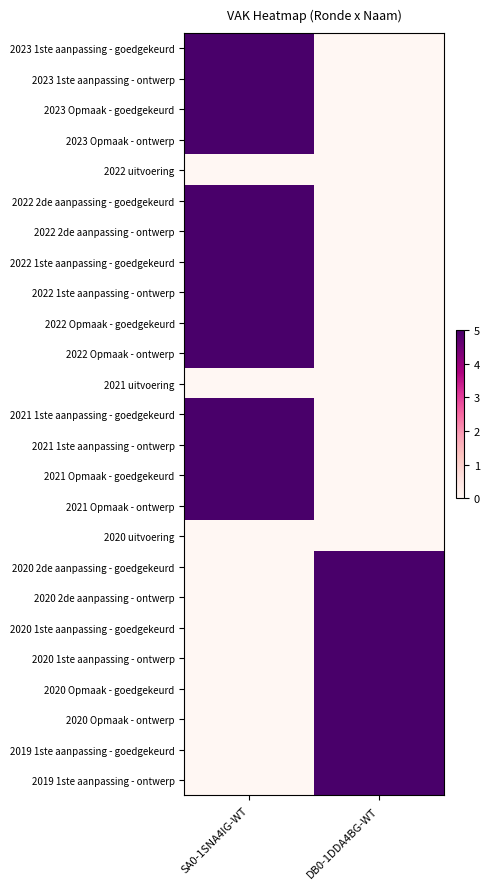

Rank the series at DB0-1DDA4BG-WT from lowest to highest value.

2023 1ste aanpassing - goedgekeurd, 2023 1ste aanpassing - ontwerp, 2023 Opmaak - goedgekeurd, 2023 Opmaak - ontwerp, 2022 uitvoering, 2022 2de aanpassing - goedgekeurd, 2022 2de aanpassing - ontwerp, 2022 1ste aanpassing - goedgekeurd, 2022 1ste aanpassing - ontwerp, 2022 Opmaak - goedgekeurd, 2022 Opmaak - ontwerp, 2021 uitvoering, 2021 1ste aanpassing - goedgekeurd, 2021 1ste aanpassing - ontwerp, 2021 Opmaak - goedgekeurd, 2021 Opmaak - ontwerp, 2020 uitvoering, 2020 2de aanpassing - goedgekeurd, 2020 2de aanpassing - ontwerp, 2020 1ste aanpassing - goedgekeurd, 2020 1ste aanpassing - ontwerp, 2020 Opmaak - goedgekeurd, 2020 Opmaak - ontwerp, 2019 1ste aanpassing - goedgekeurd, 2019 1ste aanpassing - ontwerp